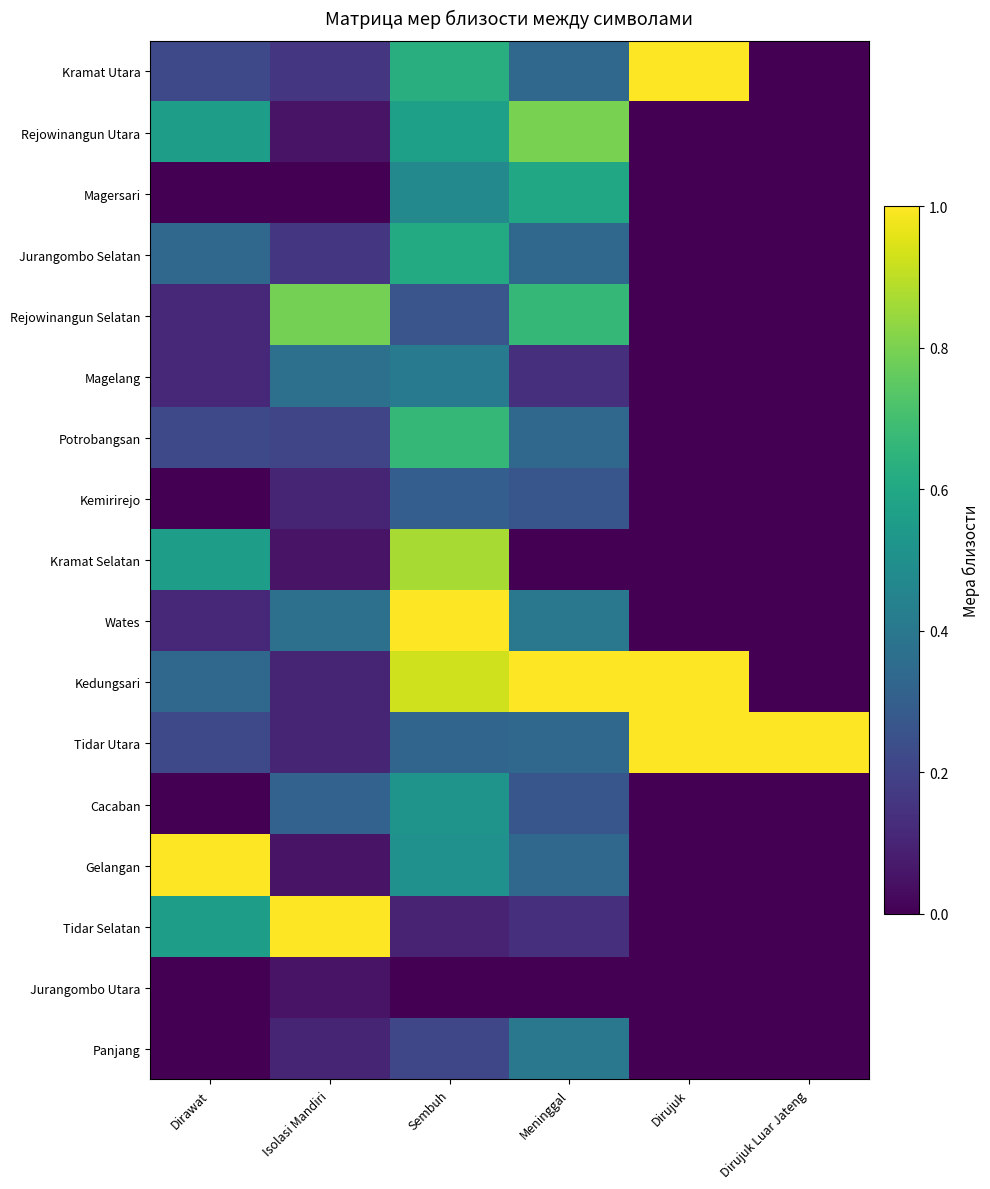

Which series changed the most between Dirawat and Isolasi Mandiri?

Gelangan